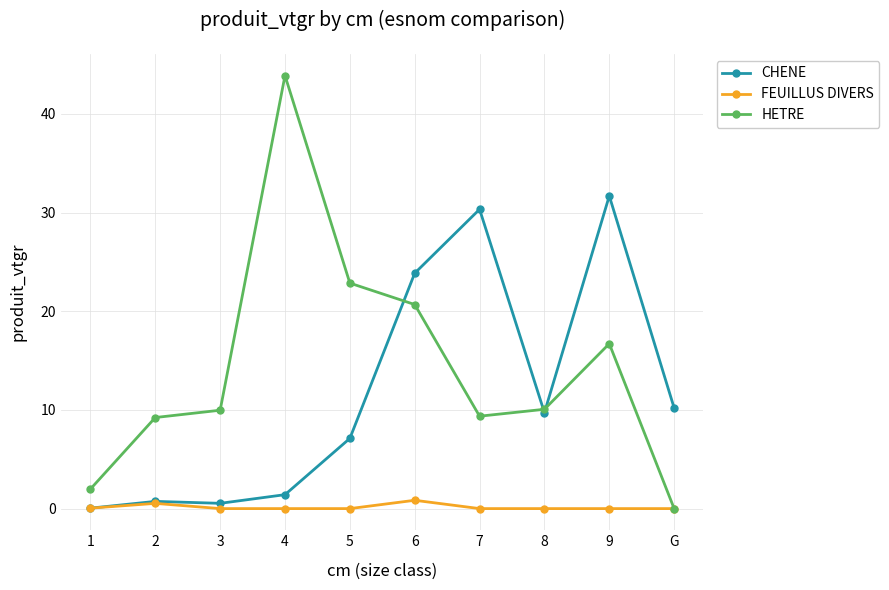

The value of CHENE at 7 is 43.9. True or false?

False